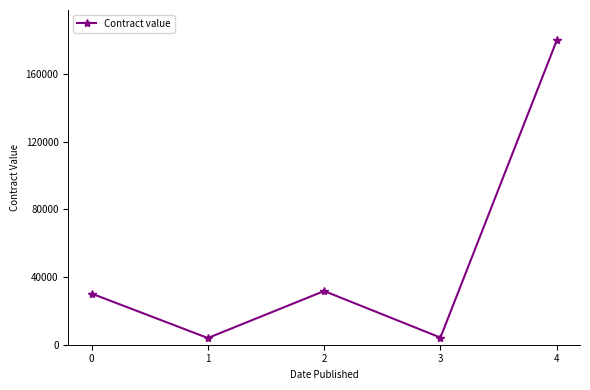

What is the smallest value displayed?

3968